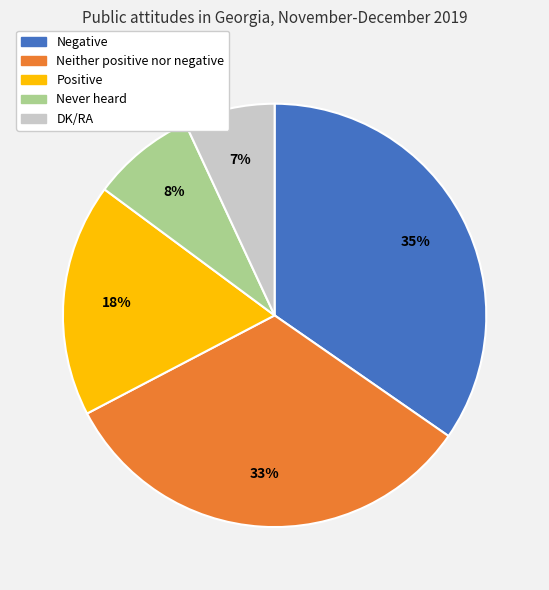

Between Negative and DK/RA, which is larger?

Negative